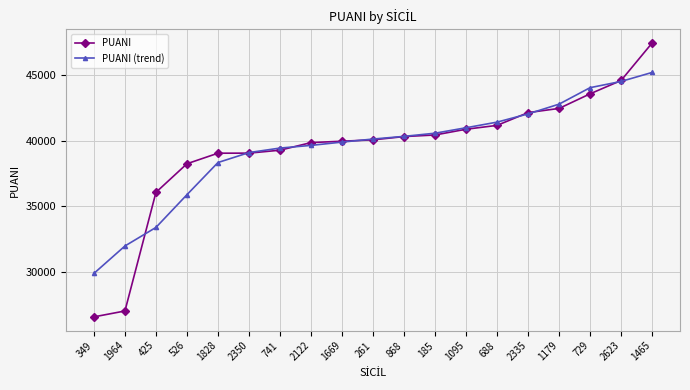

What is the value of the PUANI (trend) point at the 2nd from the left?

31963.8